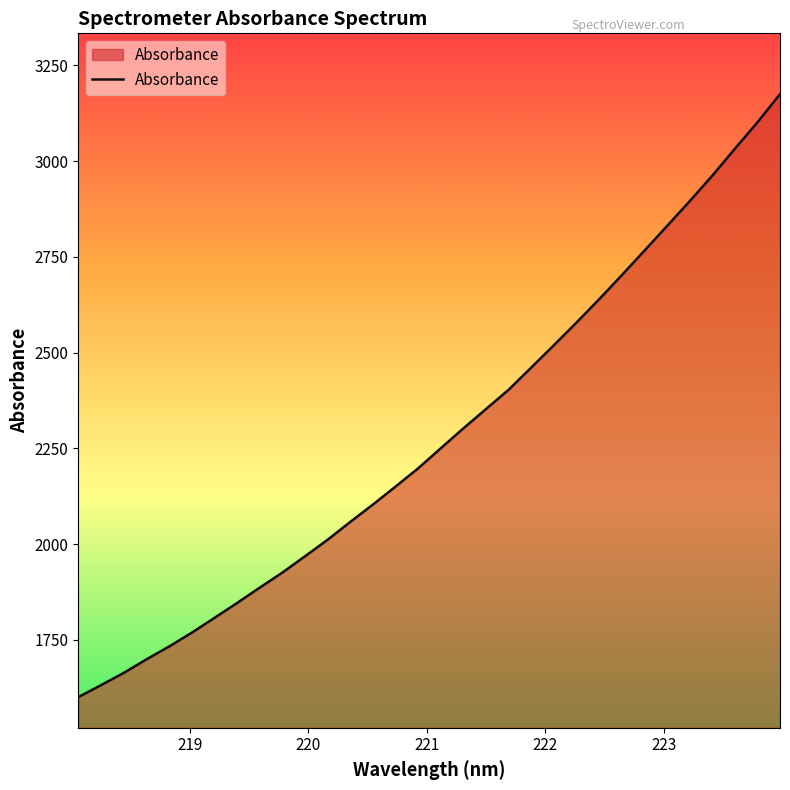

What is the average value?

2281.6